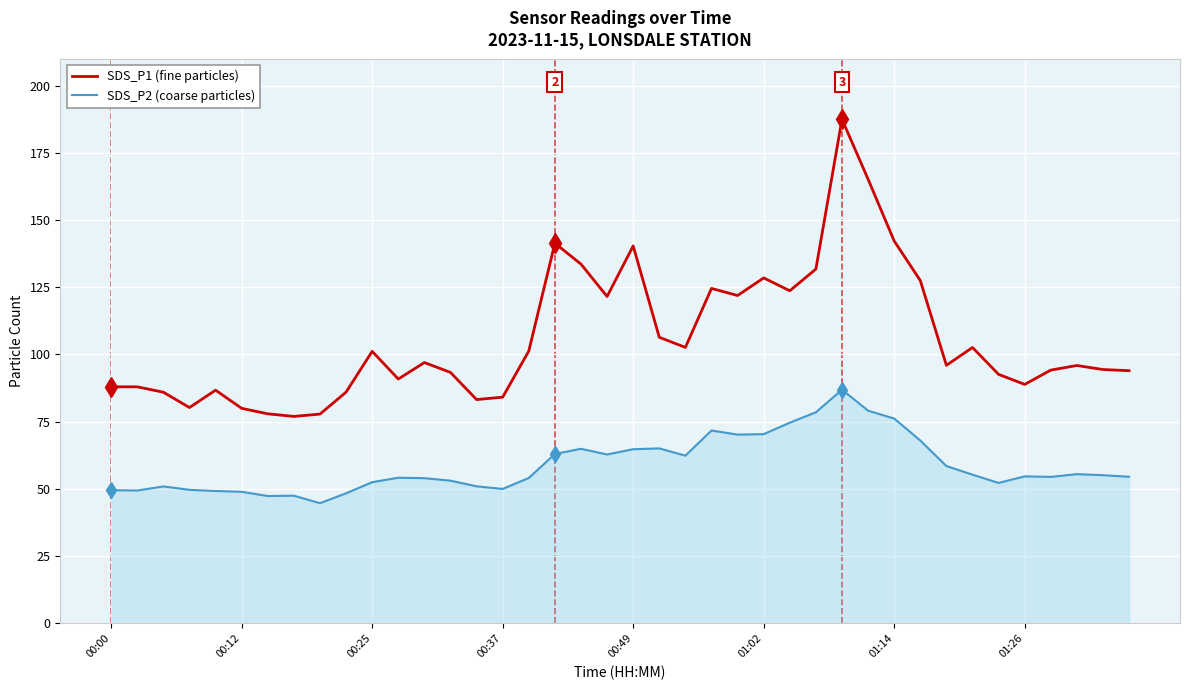

List the series in order of their overall mean, lowest first.

SDS_P2 (coarse particles), SDS_P1 (fine particles)